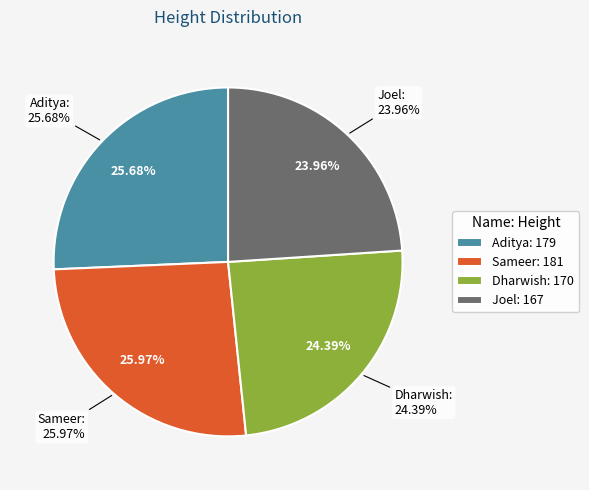

How much of the chart is everything except Sameer?

74.0%